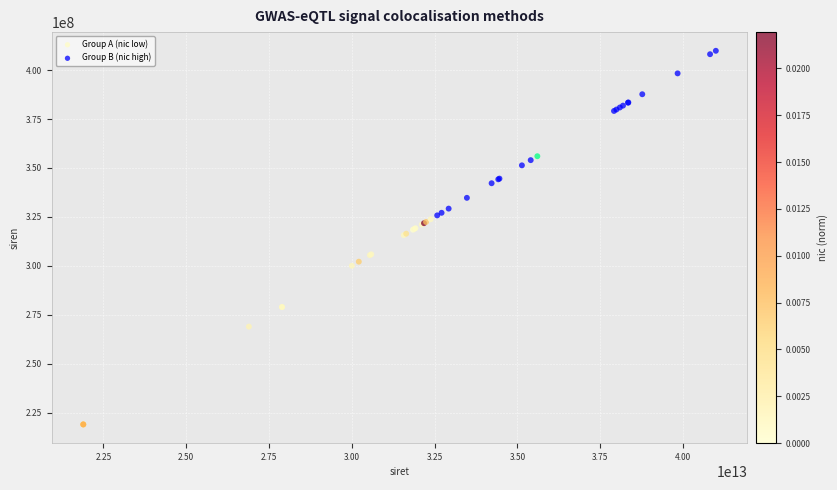

Which series contains the highest Y value?

Group B (nic high)